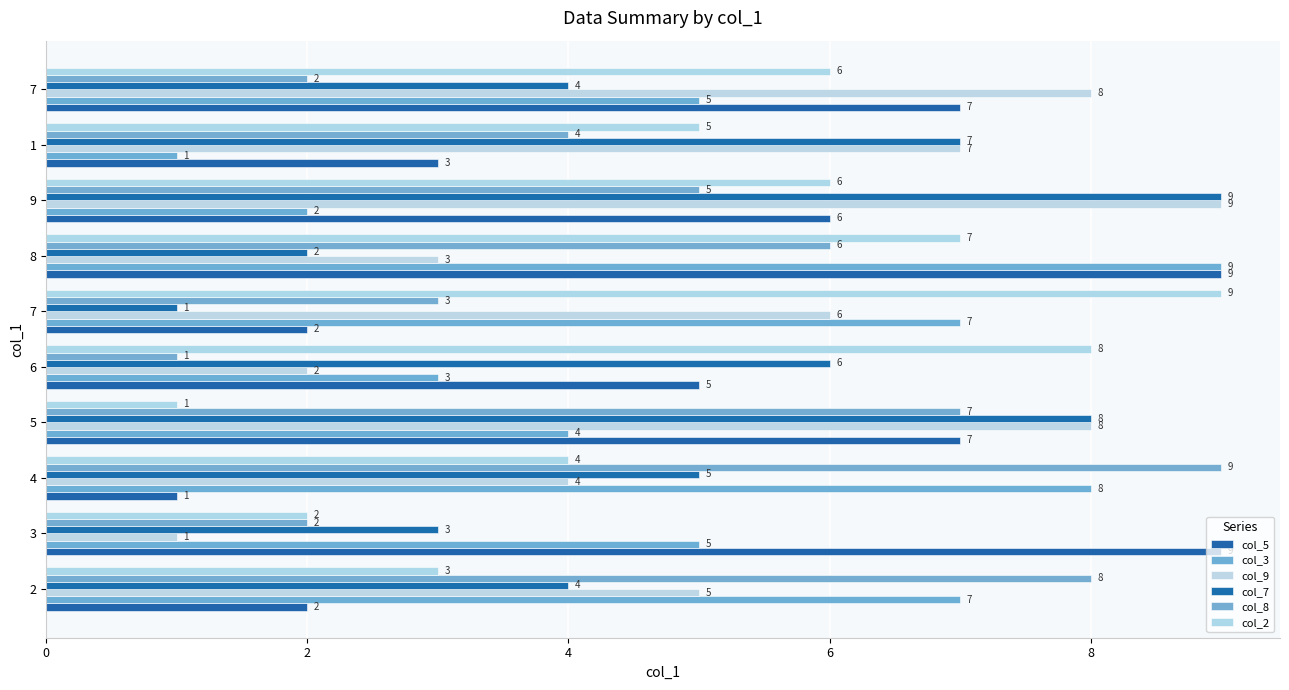

What is the difference between the highest and lowest values at 9?

7